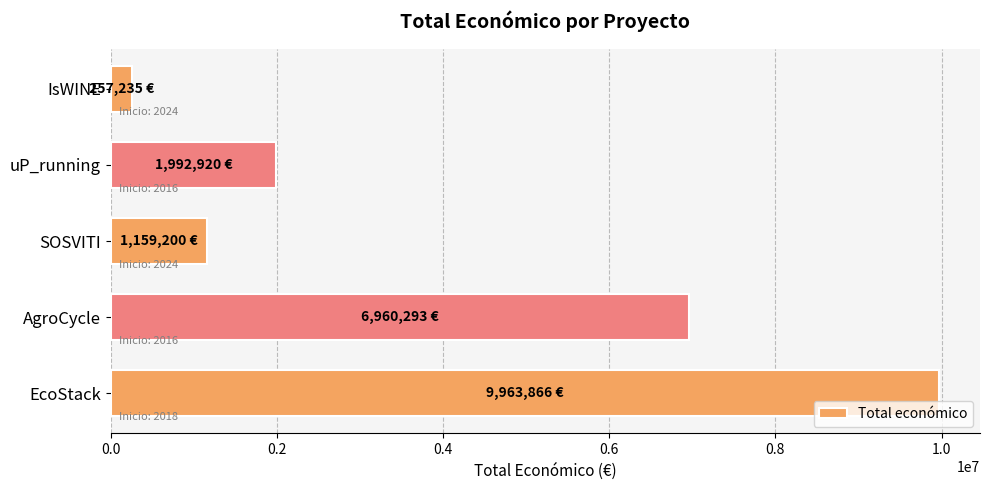

Reading bottom to top, extract all data points from this chart.

9963866	6960293	1159200	1992920	257235